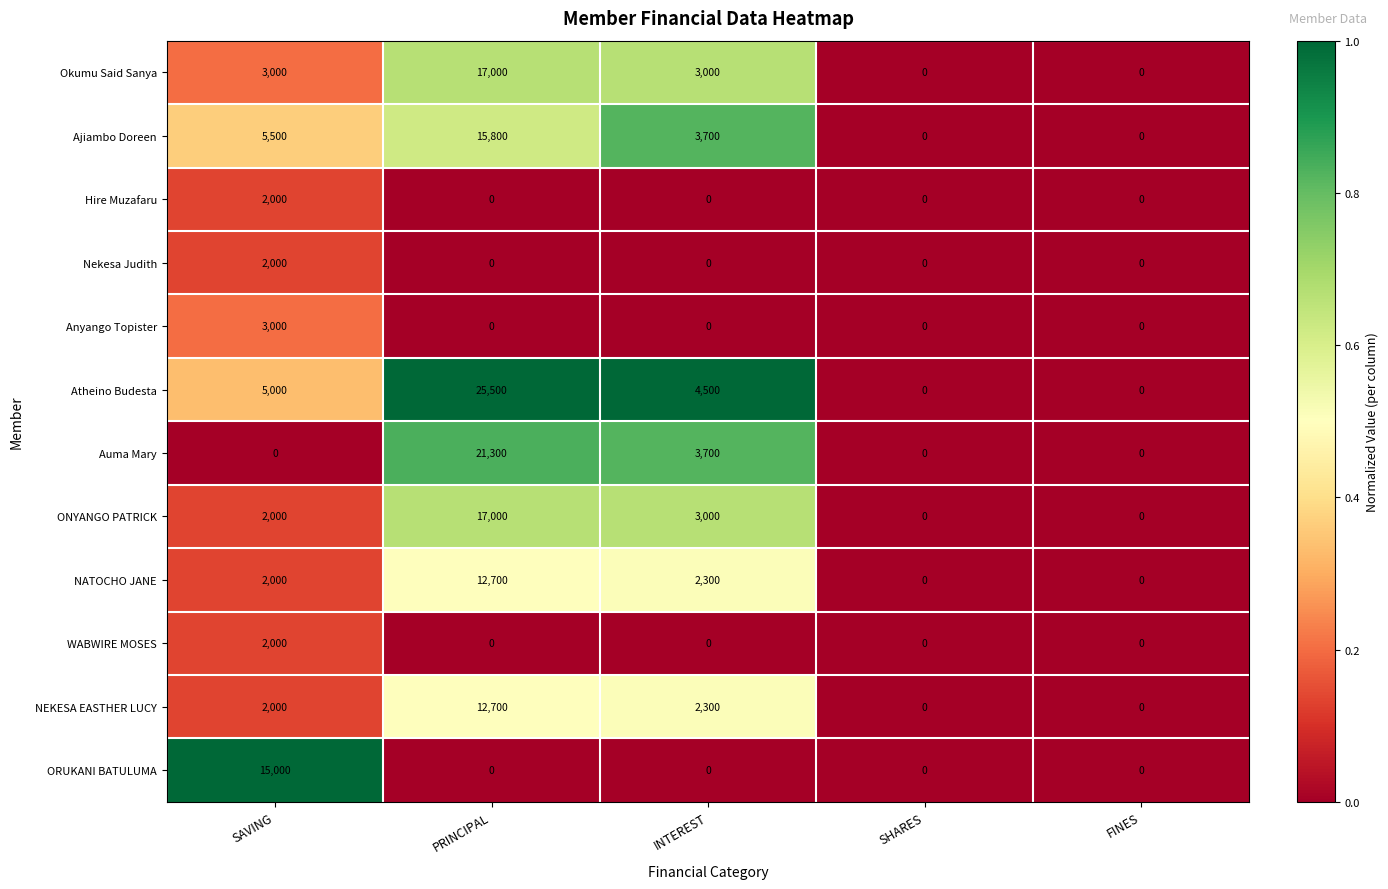

Which series changed the most between SAVING and INTEREST?

ORUKANI BATULUMA